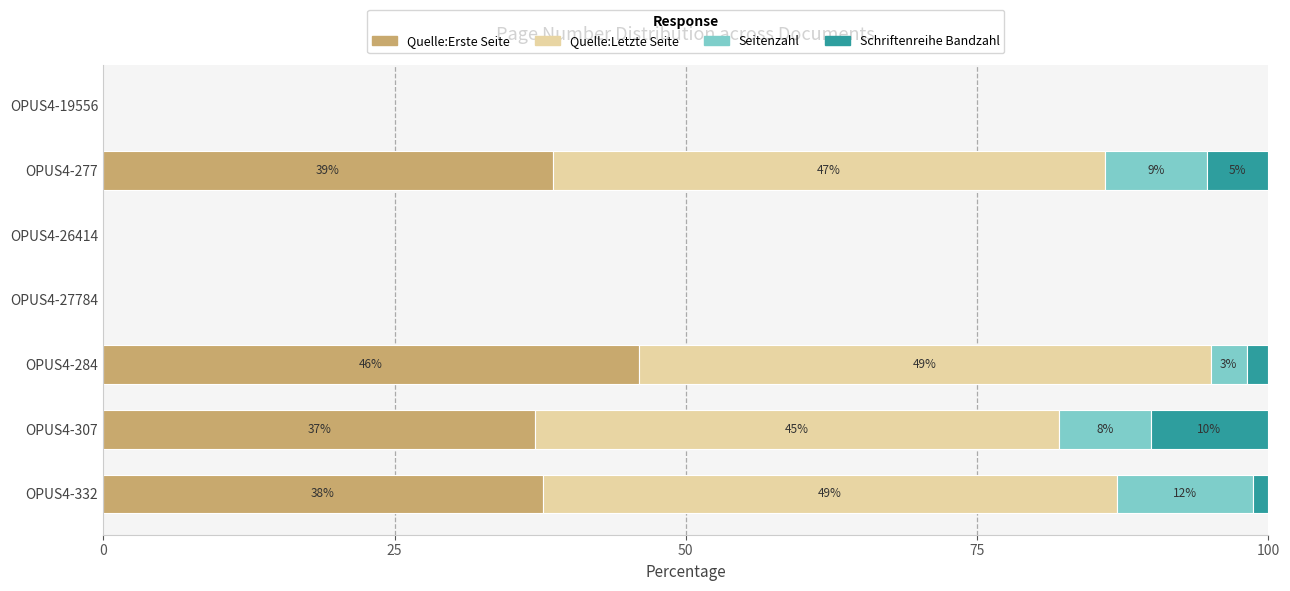

What are all the series names shown in the legend?

Quelle:Erste Seite, Quelle:Letzte Seite, Seitenzahl, Schriftenreihe Bandzahl